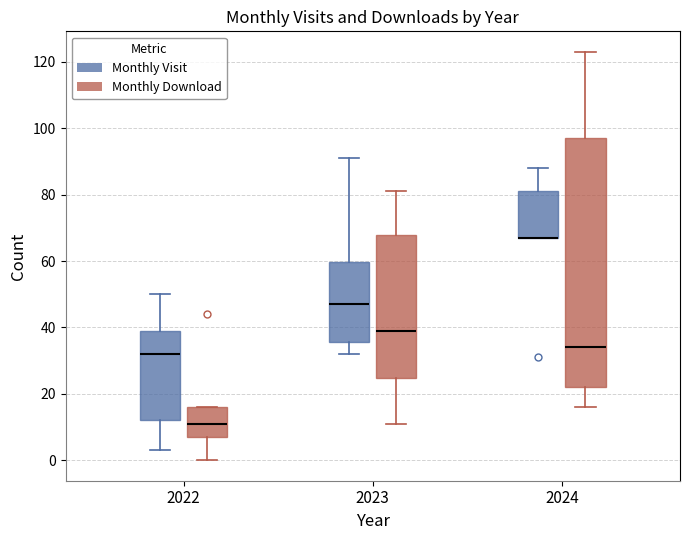

Reading left to right, transcribe this box plot: for each box, give where its median line is, the range the box spans, and where its two whiskers end, as read against the y-axis. The values are not printed on the chart, so give them approximately, as read against the axis.

2022 (Monthly Visit): median 32, box 12 to 40, whiskers 4 to 50
2022 (Monthly Download): median 12, box 8 to 16, whiskers 0 to 16
2023 (Monthly Visit): median 48, box 36 to 60, whiskers 32 to 92
2023 (Monthly Download): median 40, box 24 to 68, whiskers 12 to 82
2024 (Monthly Visit): median 68 (drawn on the box's lower edge), box 68 to 82, whiskers 68 to 88
2024 (Monthly Download): median 34, box 22 to 98, whiskers 16 to 124